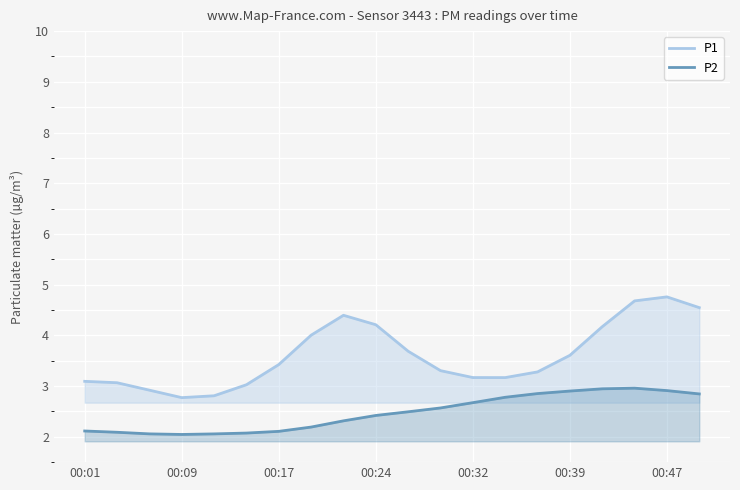

How many lines are shown in the chart?

2